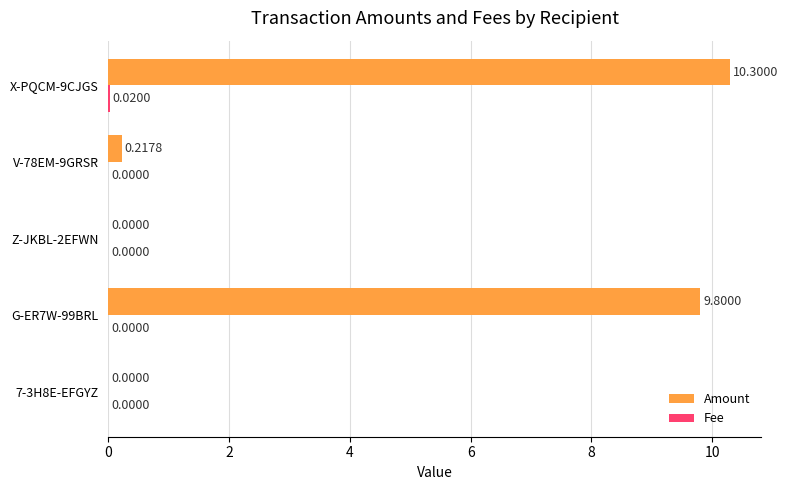

Which series has the widest spread of values?

Amount